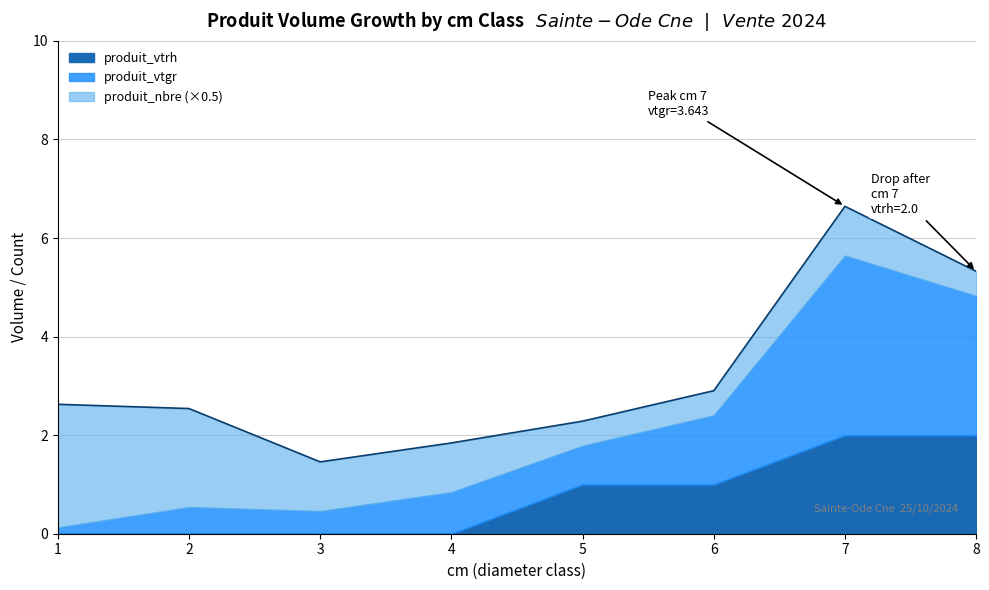

What is the difference between the maximum and second lowest values in the produit_vtgr series?

3.2